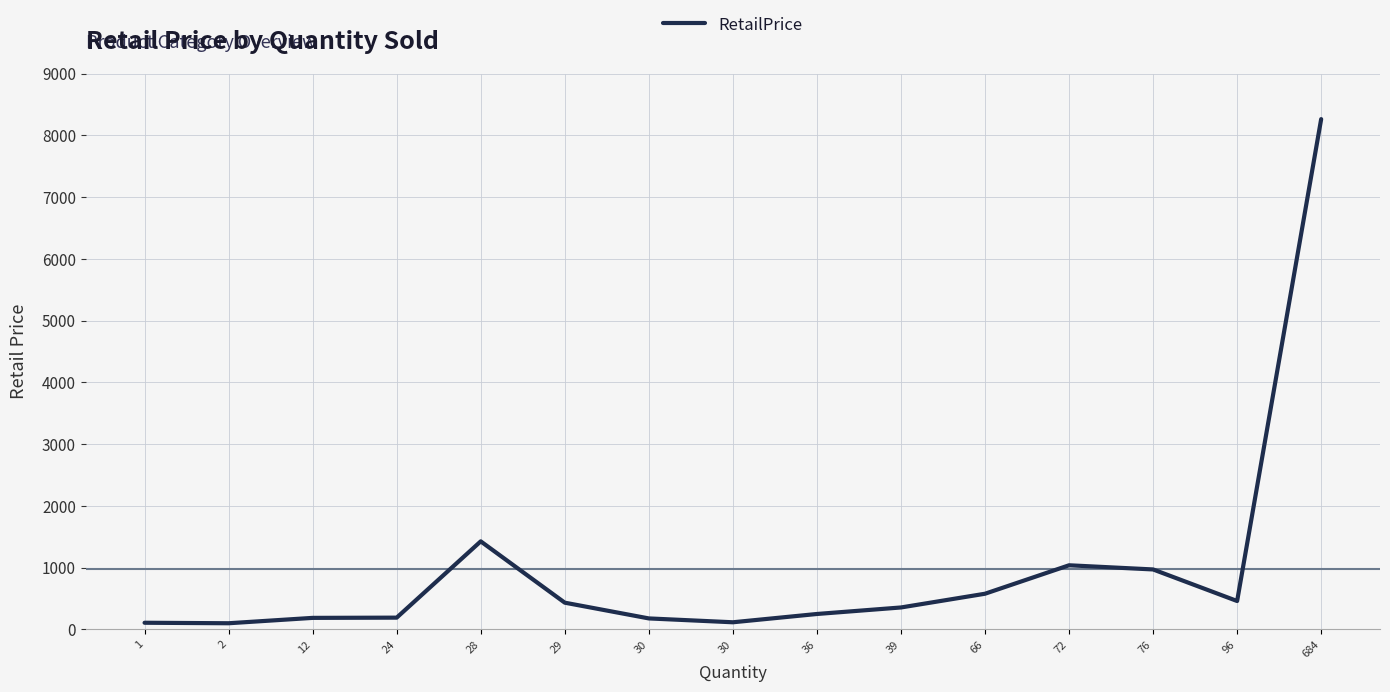

Reading left to right, what are all the values shown in this chart?

109.0	100.9	187.9	191.8	1427.2	434.1	179.1	116.7	250.9	356.5	578.8	1039.7	972.2	460.9	8265.2